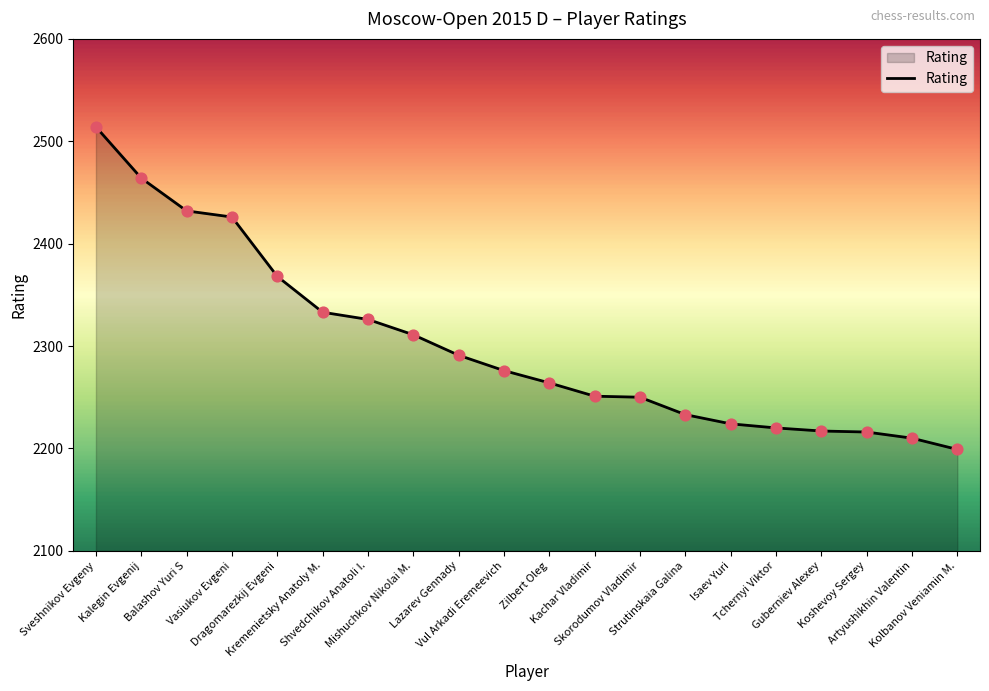

Between Shvedchikov Anatoli I. and Dragomarezkij Evgeni, which is larger?

Dragomarezkij Evgeni